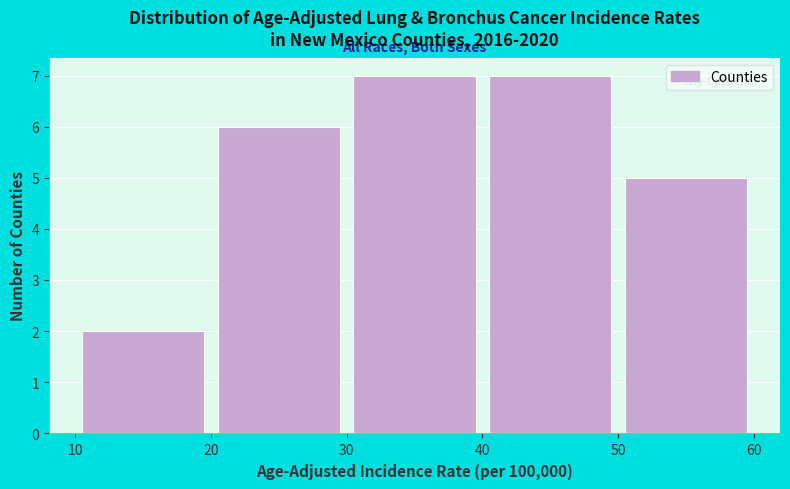

Reading left to right, list every bar in this chart as the range it spans on the x-axis followed by its height. The values are not printed on the chart, so give them approximately, as read against the axis.

10 to 20: 2
20 to 30: 6
30 to 40: 7
40 to 50: 7
50 to 60: 5